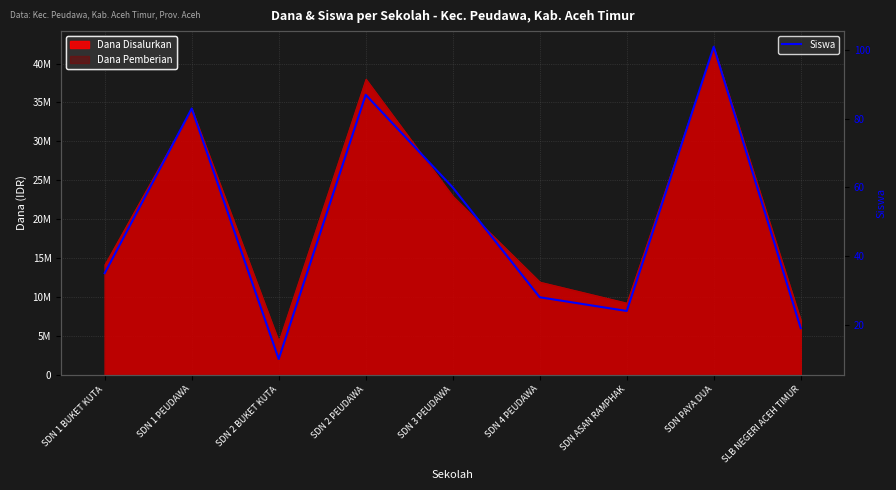

Does the chart have visible grid lines?

Yes